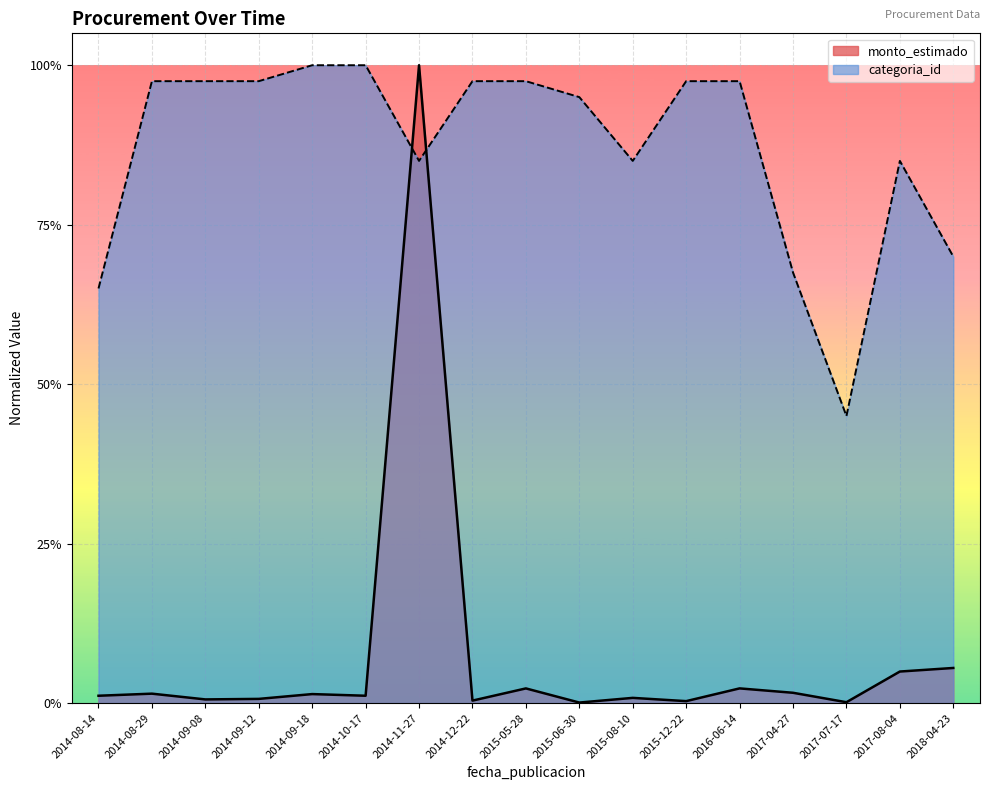

At which label is monto_estimado closest to 0?

2015-06-30